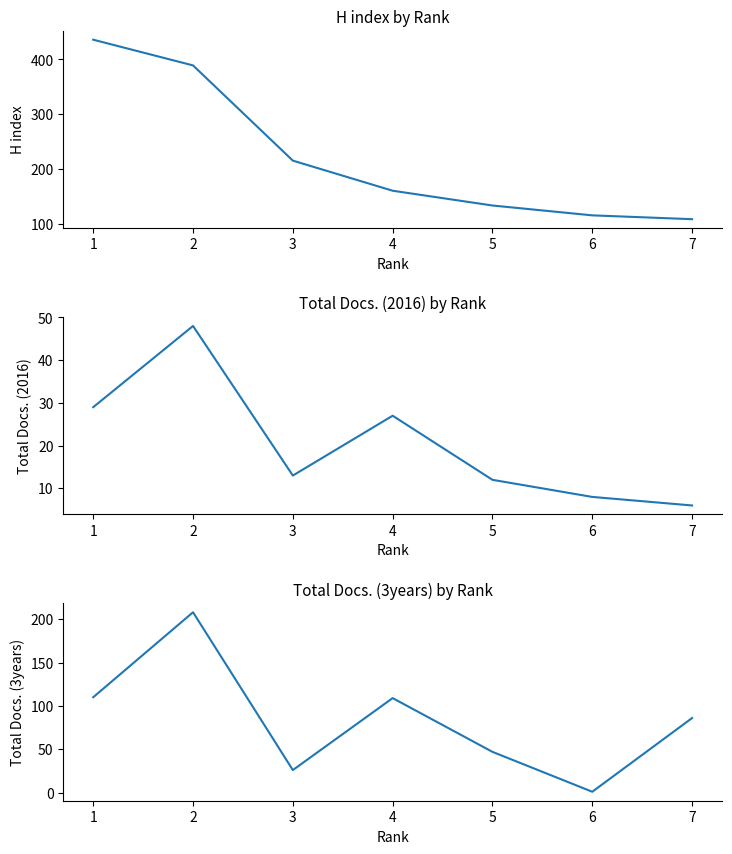

Reading left to right, transcribe all the data shown in this chart.

H index: 1=436	2=389	3=215	4=160	5=133	6=115	7=108
Total Docs. (2016): 1=29	2=48	3=13	4=27	5=12	6=8	7=6
Total Docs. (3years): 1=110	2=208	3=26	4=109	5=47	6=1	7=86